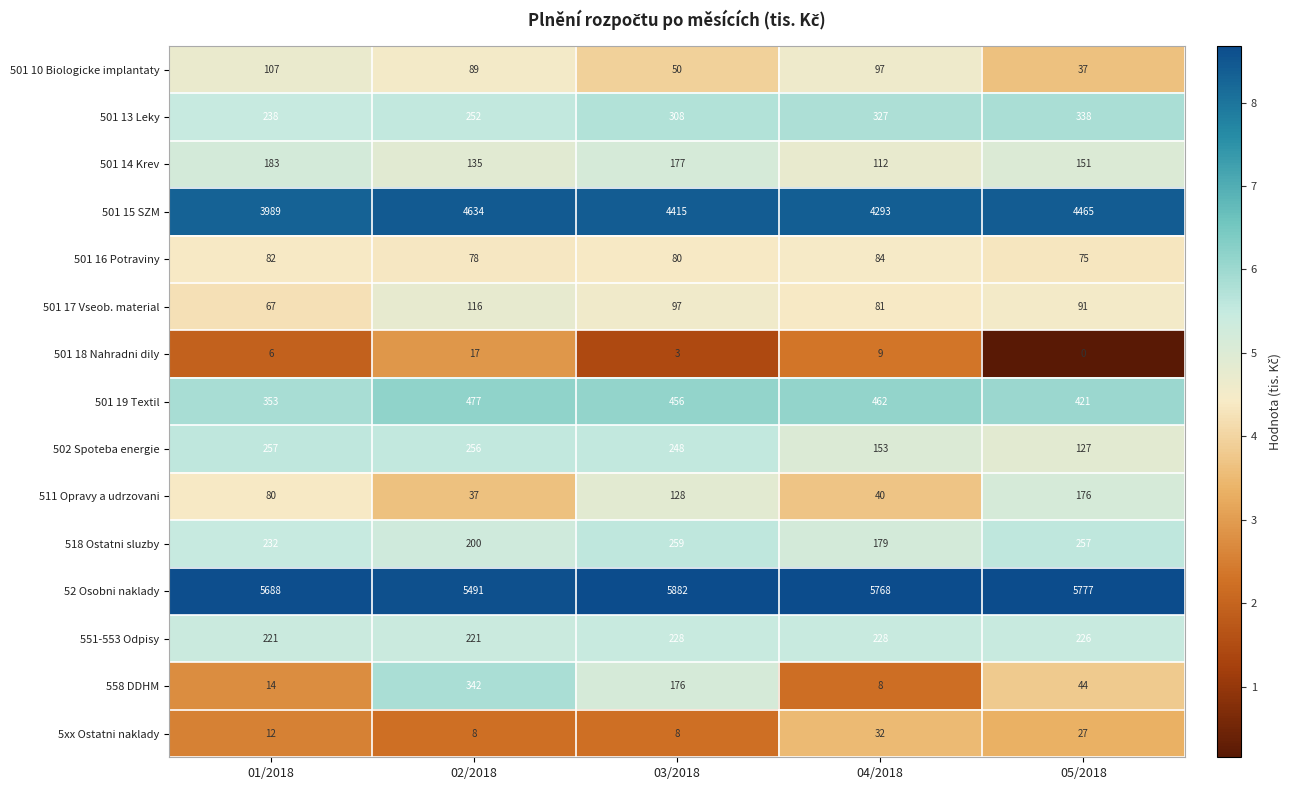

What is the lowest value of the 501 15 SZM series?

3989